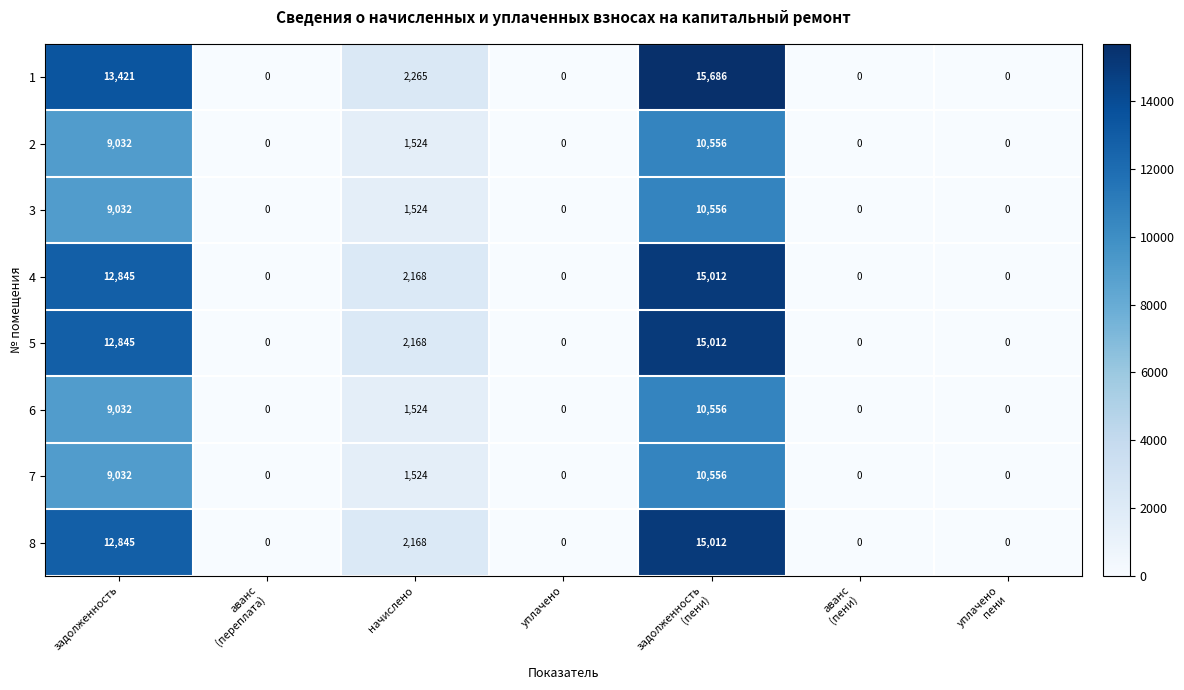

The value of 1 at задолженность is 8553. True or false?

False